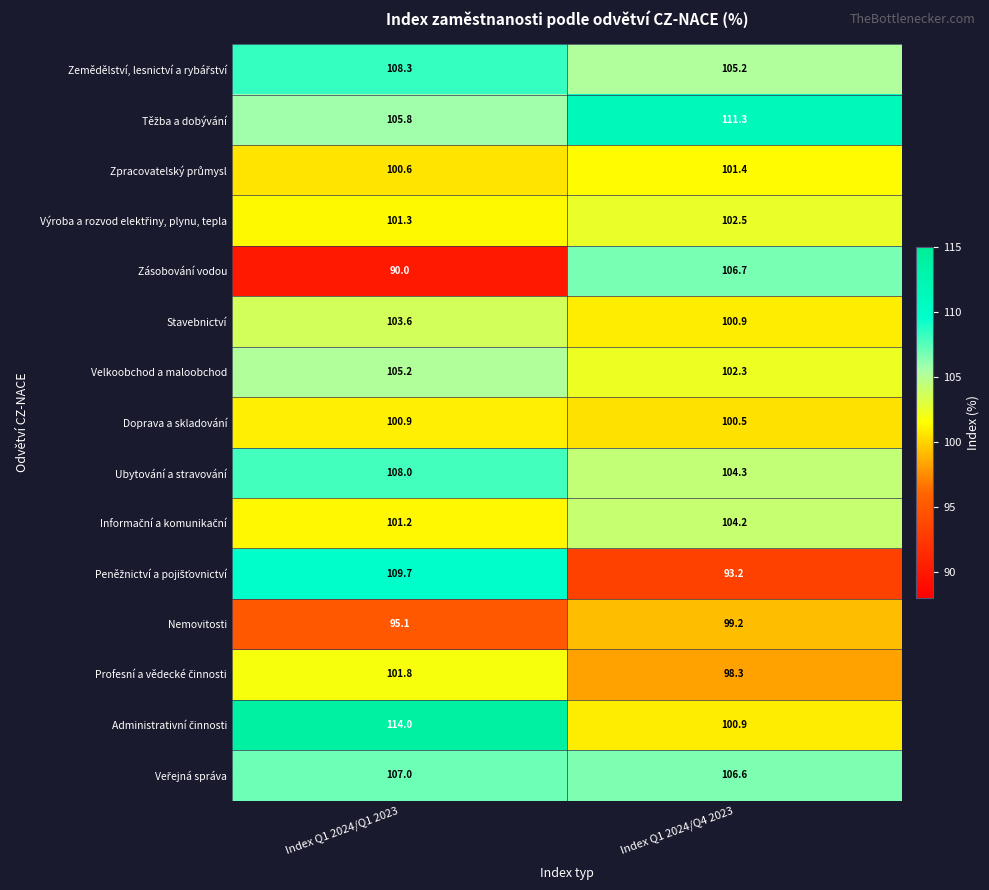

Which series has the largest range (max minus min)?

Zásobování vodou